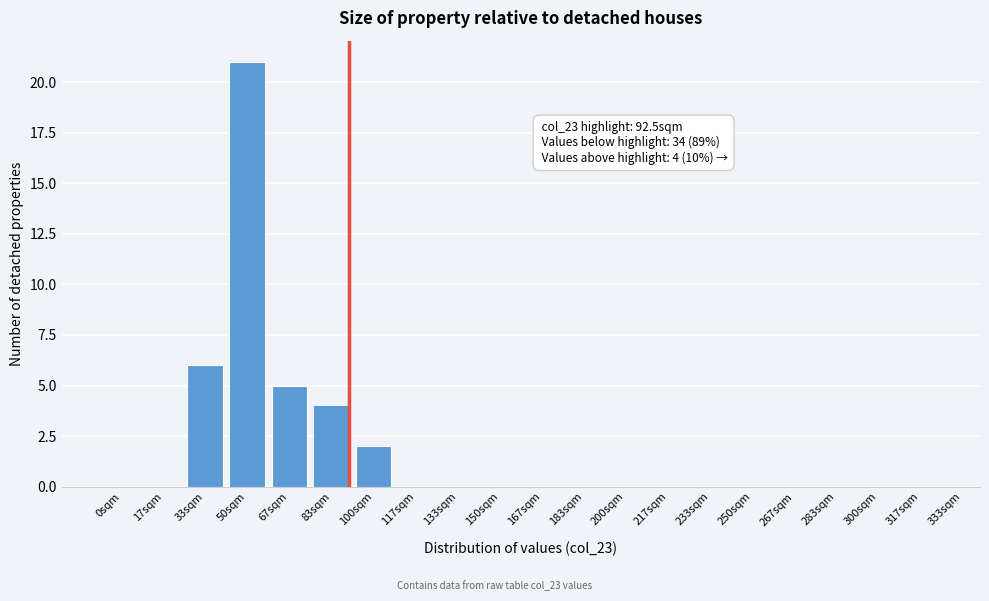

Reading left to right, extract all data points from this chart.

0sqm=0	17sqm=0	33sqm=6	50sqm=21	67sqm=5	83sqm=4	100sqm=2	117sqm=0	133sqm=0	150sqm=0	167sqm=0	183sqm=0	200sqm=0	217sqm=0	233sqm=0	250sqm=0	267sqm=0	283sqm=0	300sqm=0	317sqm=0